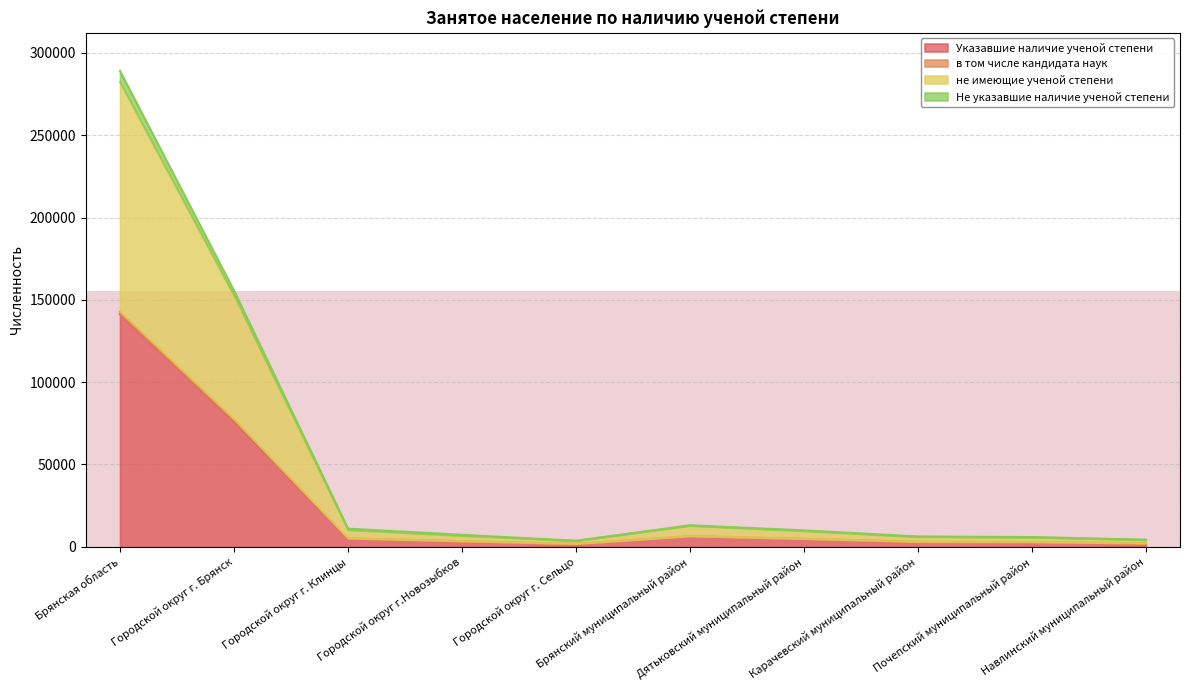

What is the maximum value for Указавшие наличие ученой степени?

141261